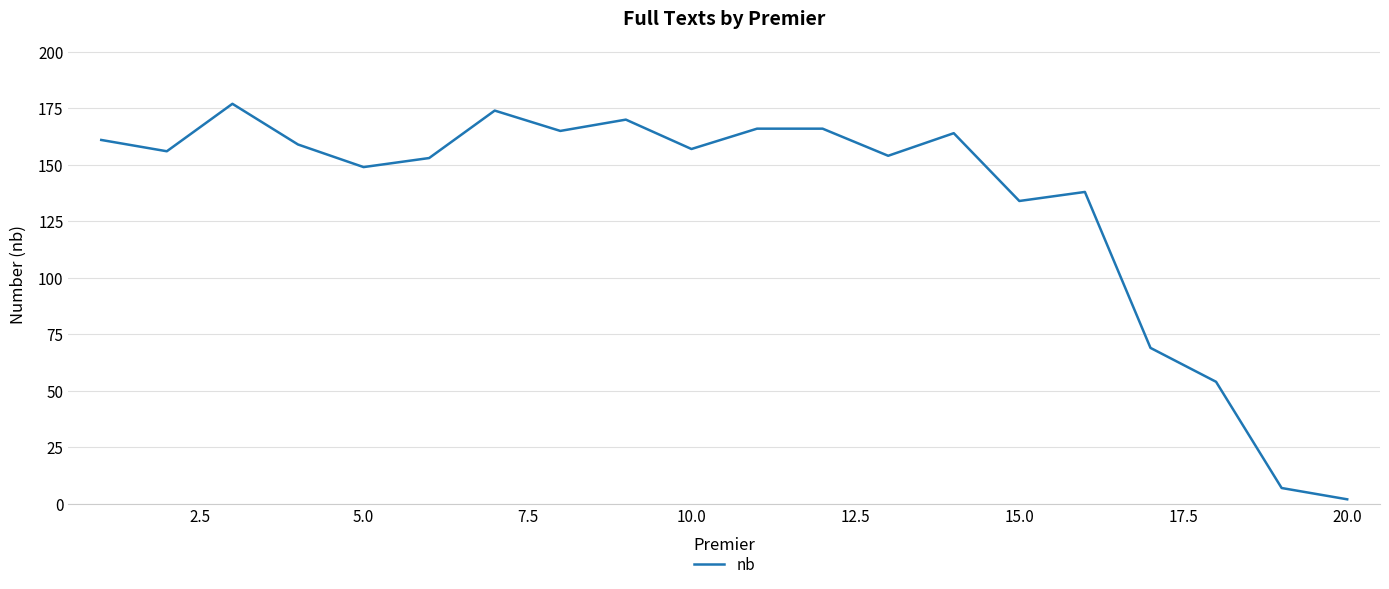

What is the average value?

134